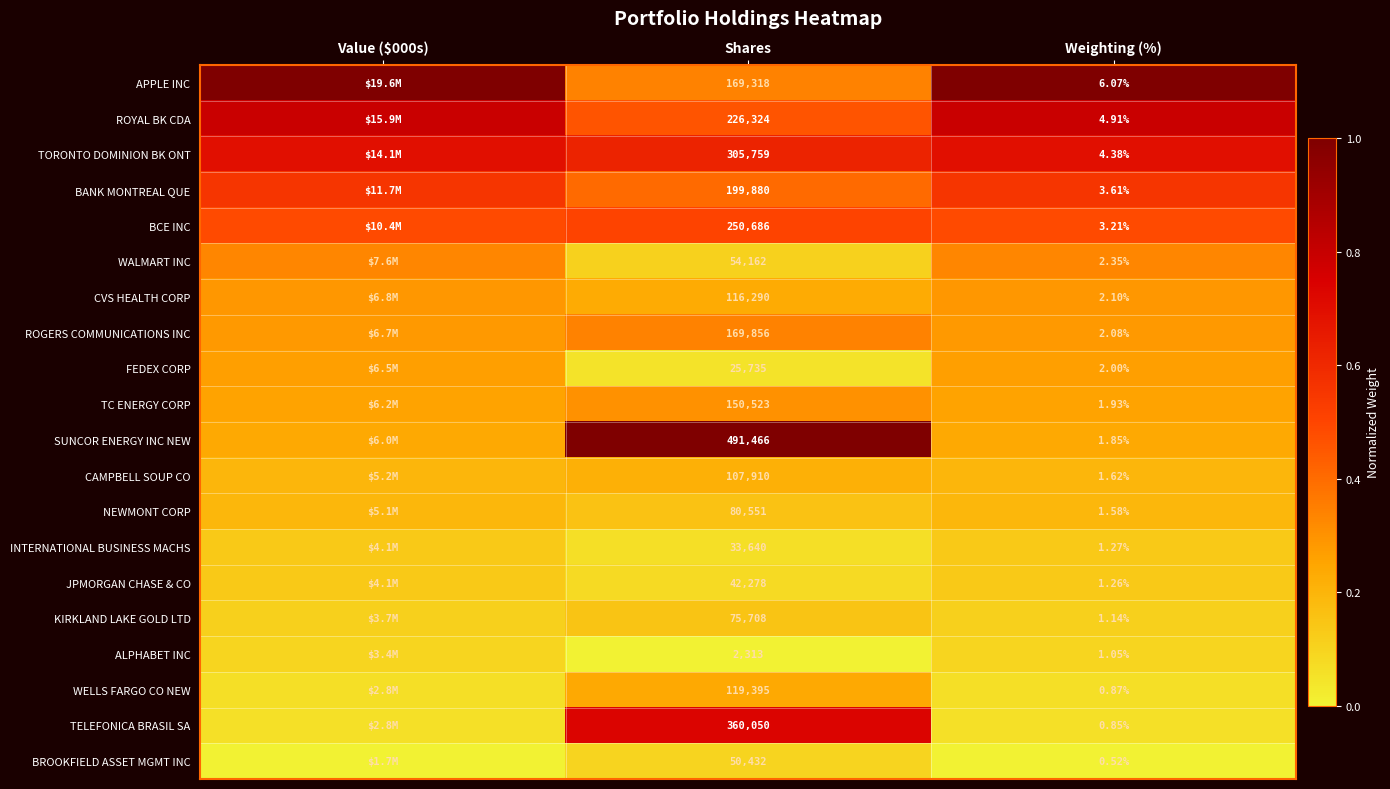

Which series changed the most between Shares and Weighting (%)?

SUNCOR ENERGY INC NEW